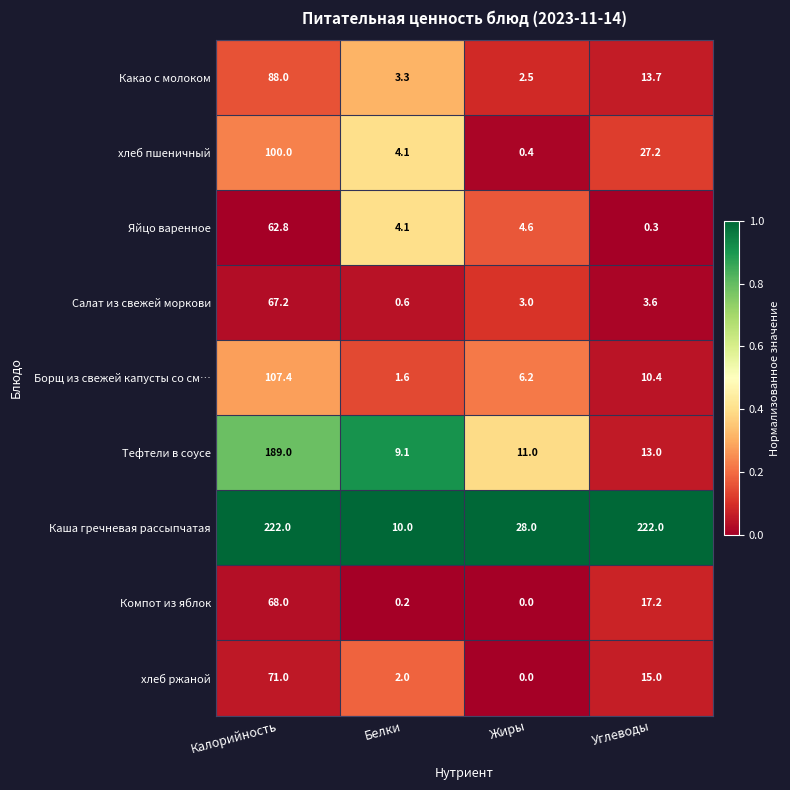

What is the difference between the хлеб ржаной values at Углеводы and Жиры?

15.0